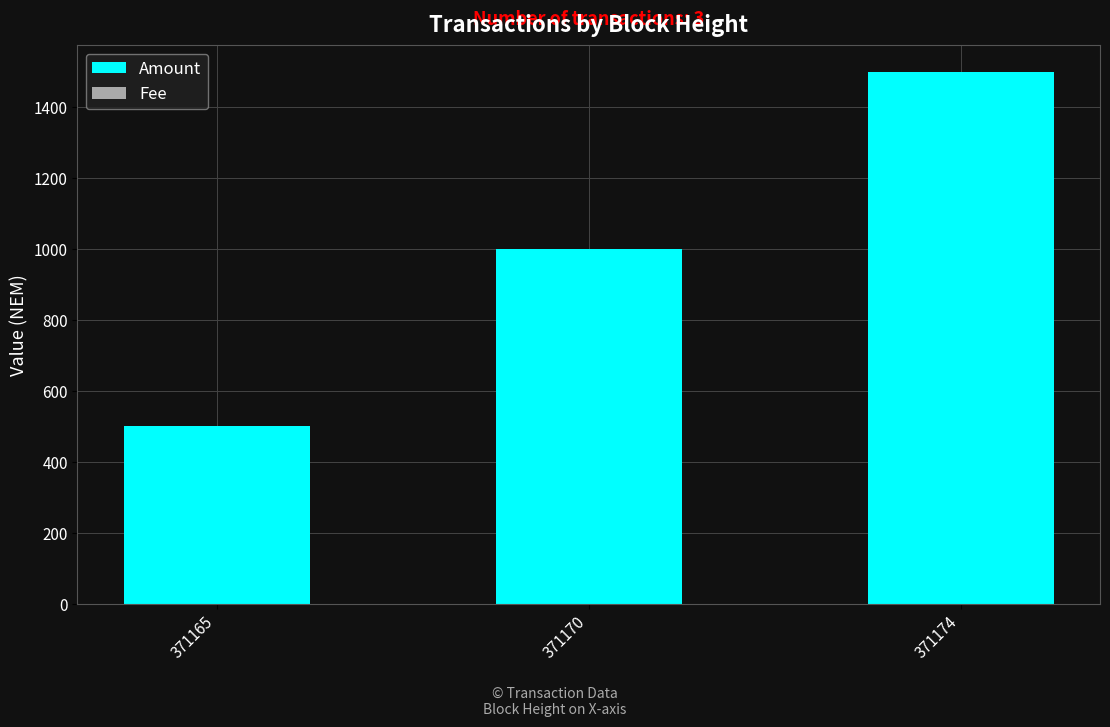

The value of Amount at 371174 is 1498. True or false?

True